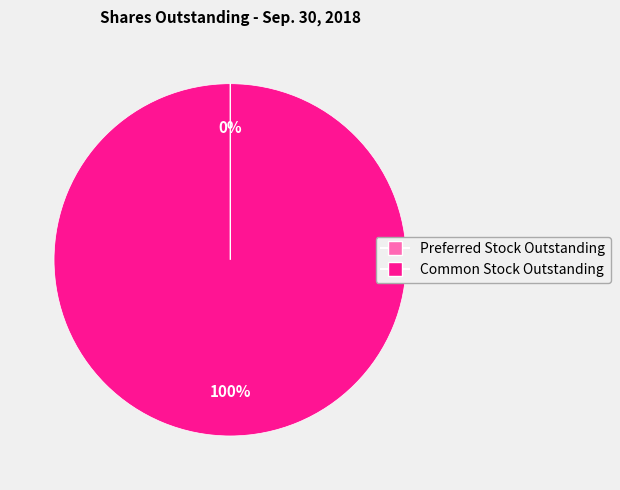

To the nearest percent, what is the average slice percentage?

50%